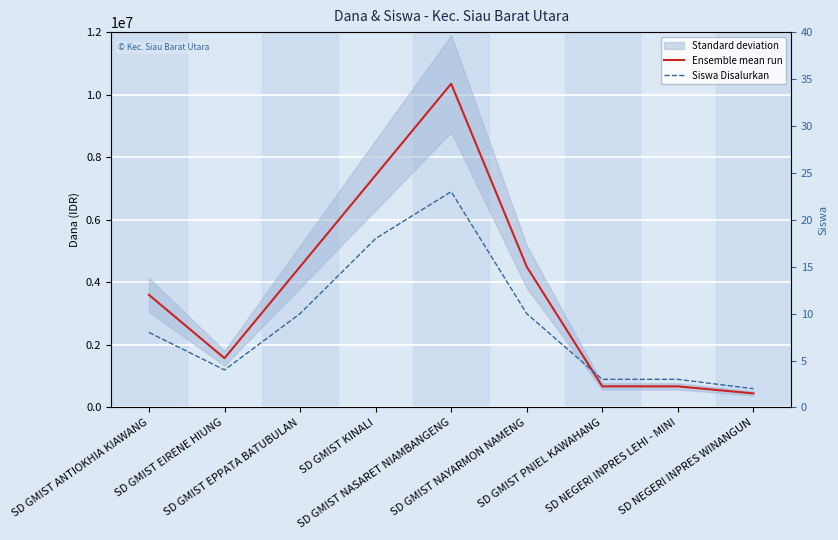

Which series has the largest total across all categories?

Ensemble mean run